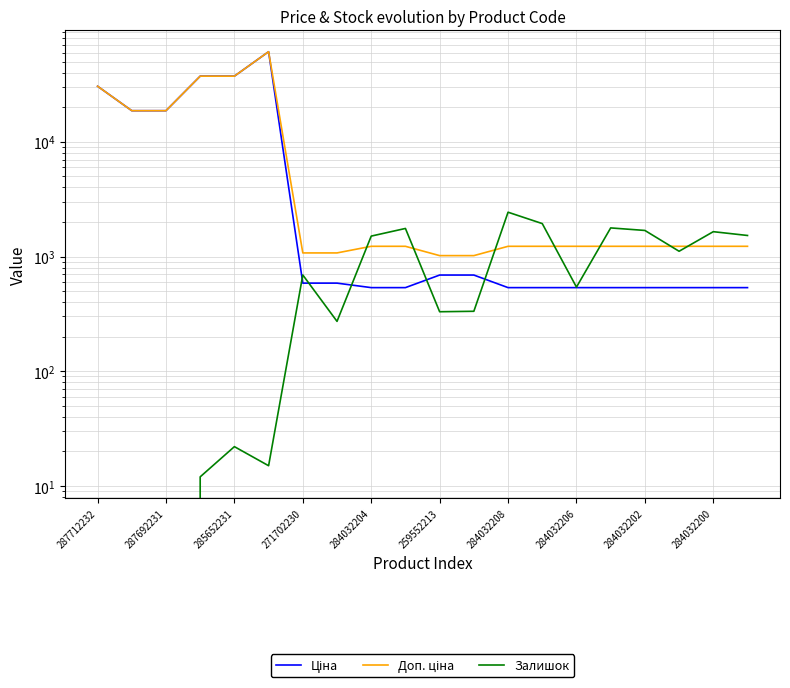

How many interior local peaks does the Доп. ціна series have?

1